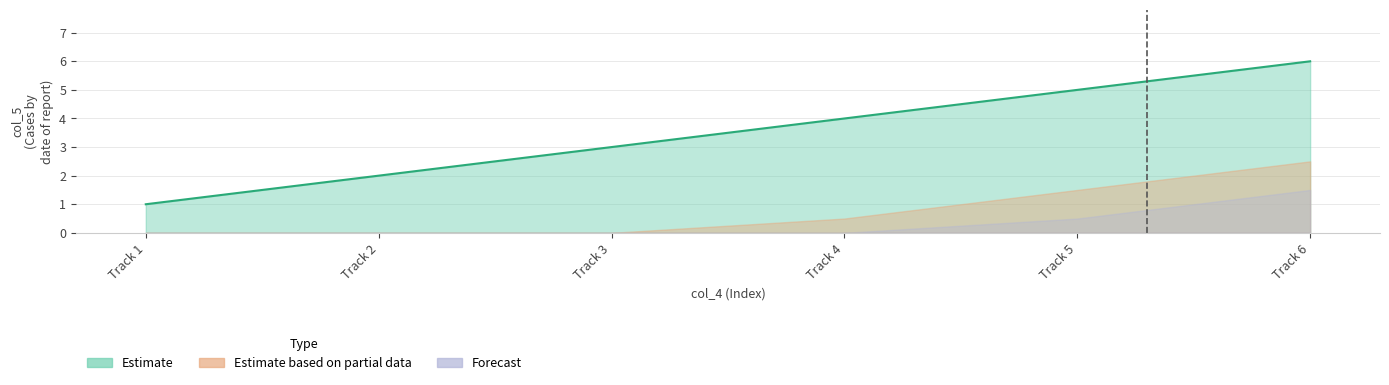

True or false: the data shows 4 at Track 4.

True